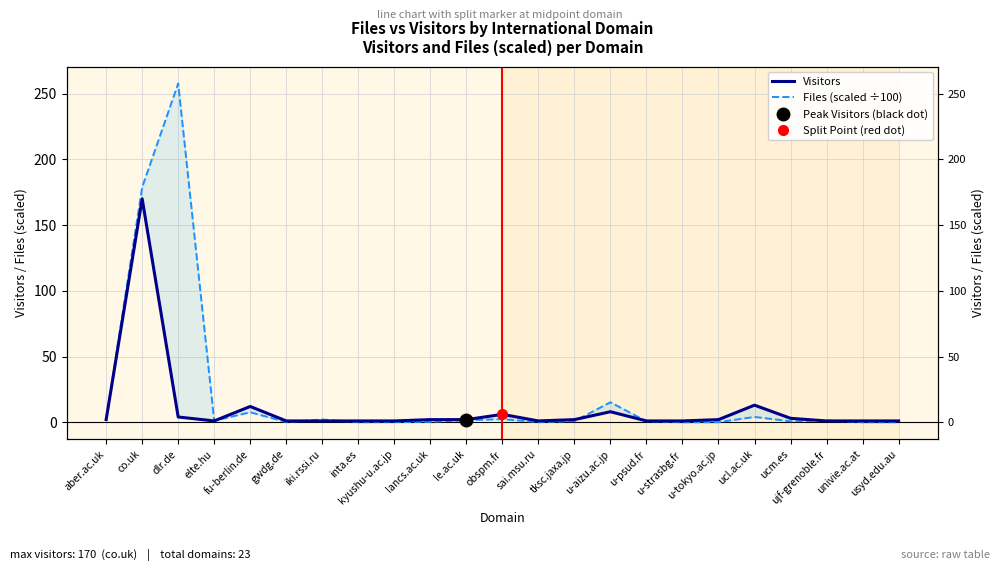

True or false: Files (scaled ÷100) has a value of 159.1 at u-strasbg.fr.

False